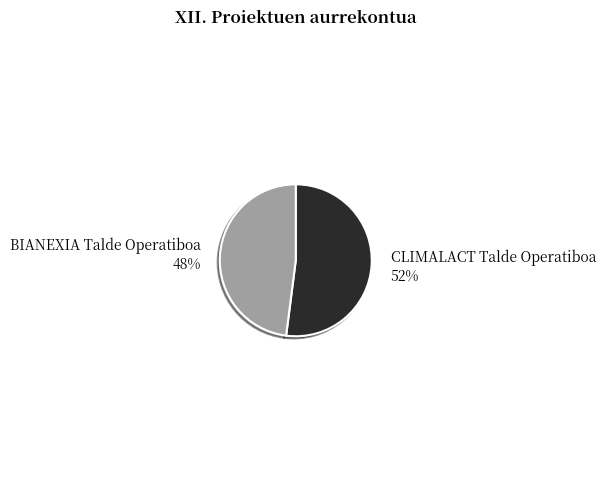

How many segments does this pie chart have?

2